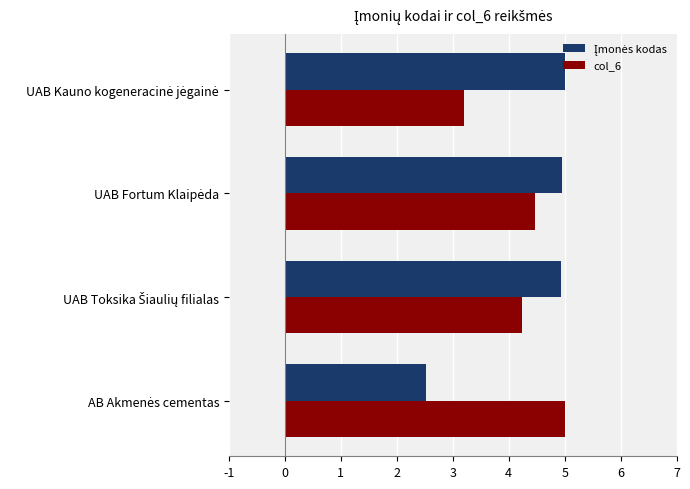

What is the difference between the maximum and second lowest values in the col_6 series?

0.8